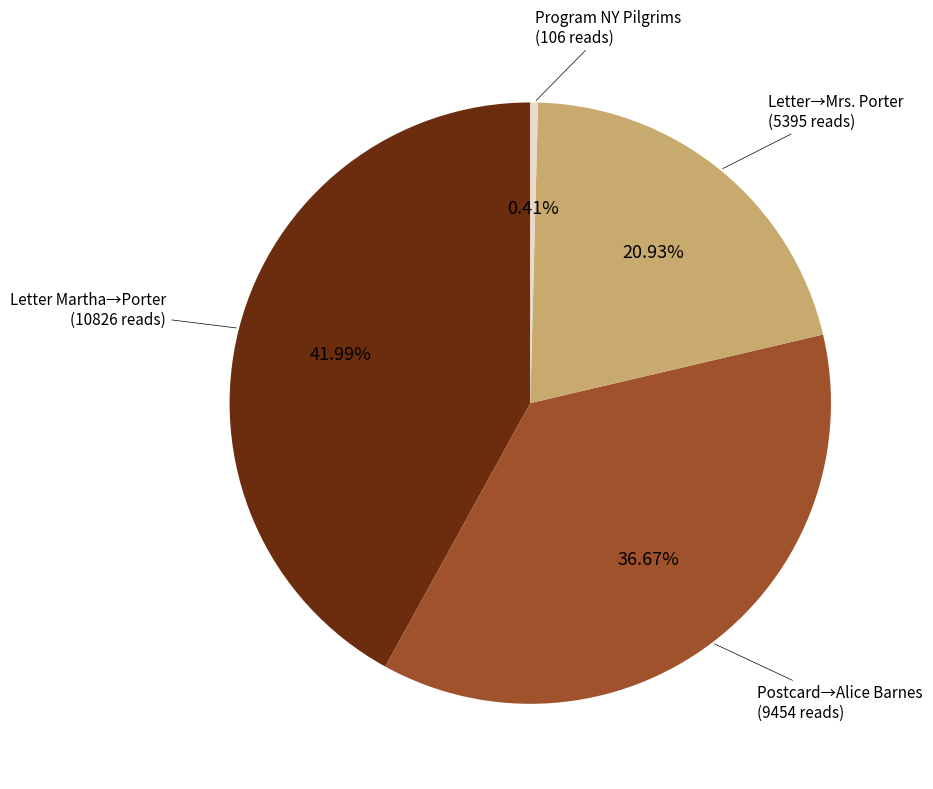

Is there a majority slice in this chart?

No